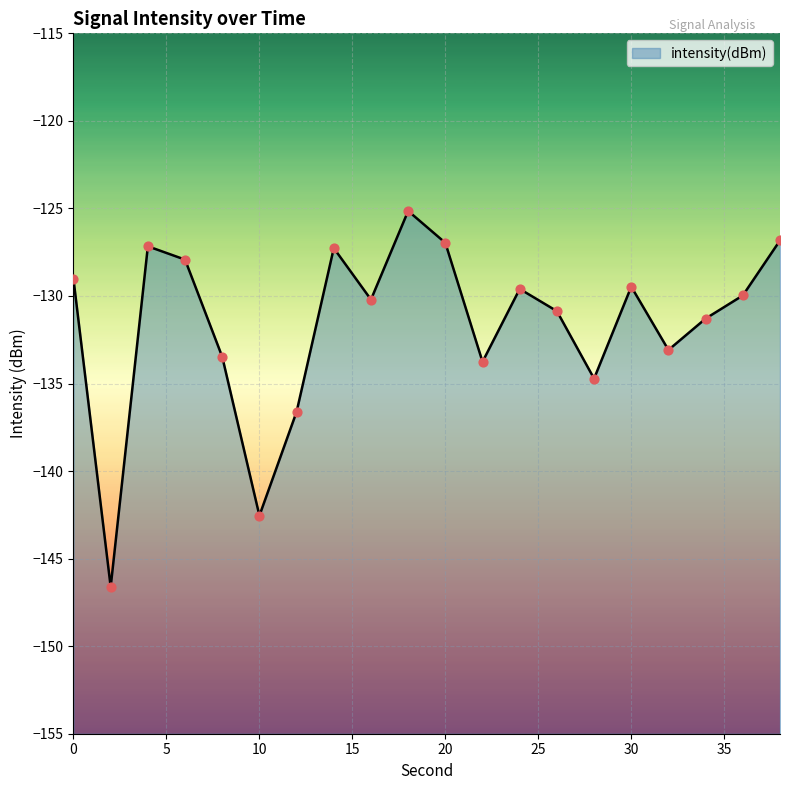

What is the change in value from 20 to 38?

+0.1